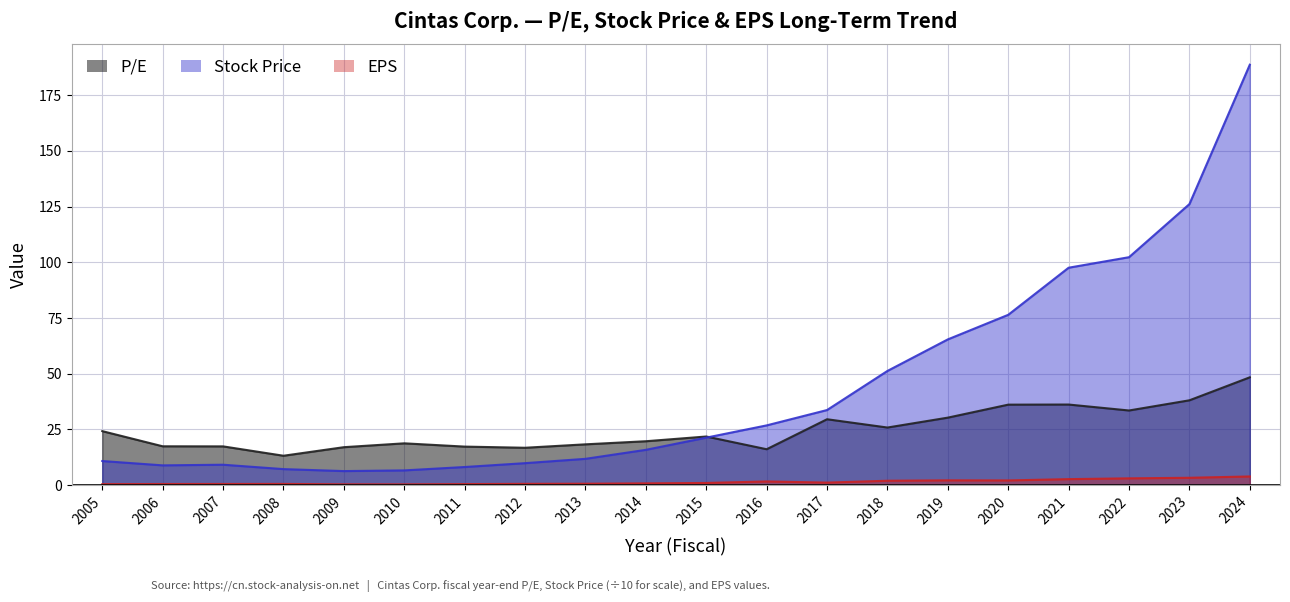

What is the difference between the maximum and minimum values in the EPS series?

3.5